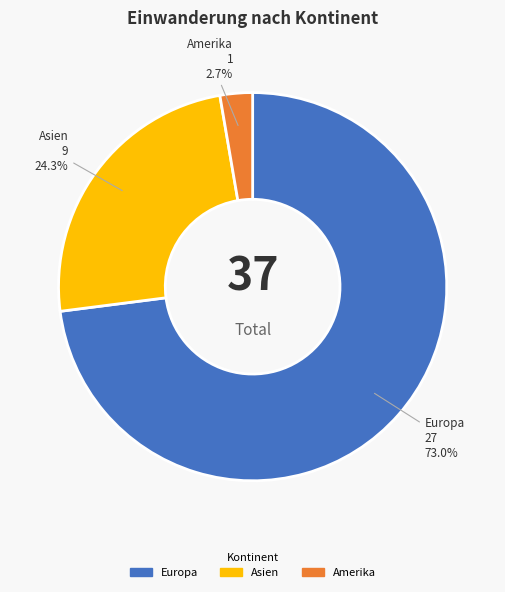

Which slice is the largest?

Europa